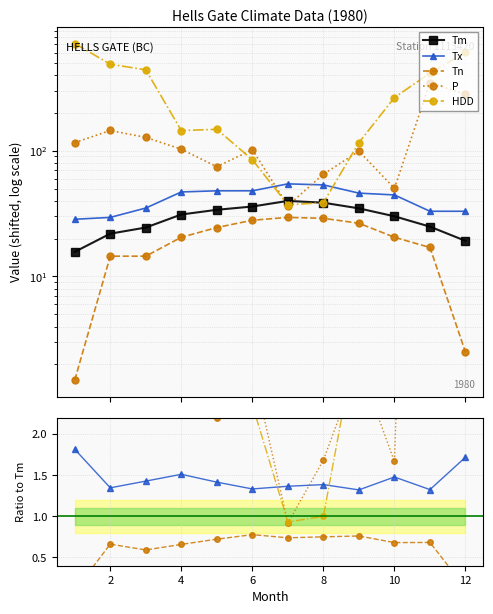

How many lines are shown in the chart?

5